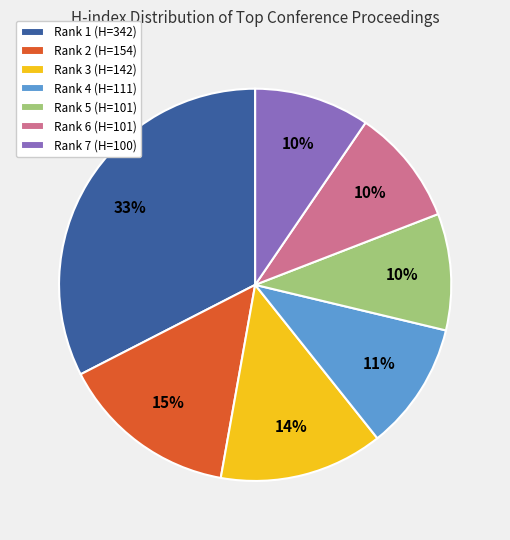

Is there any slice that represents more than half of the pie?

No